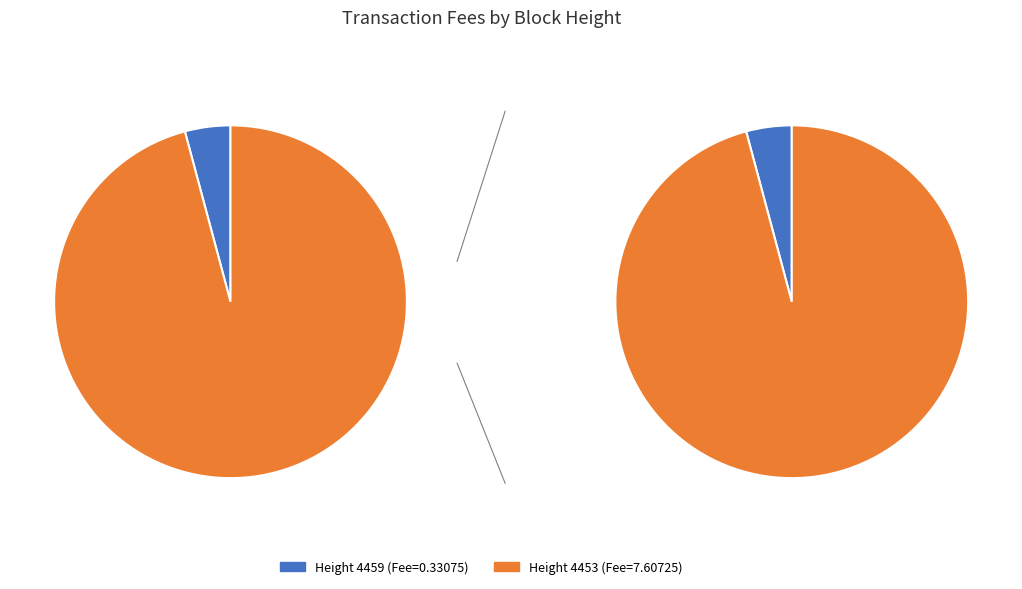

How many slices are in this pie chart?

2